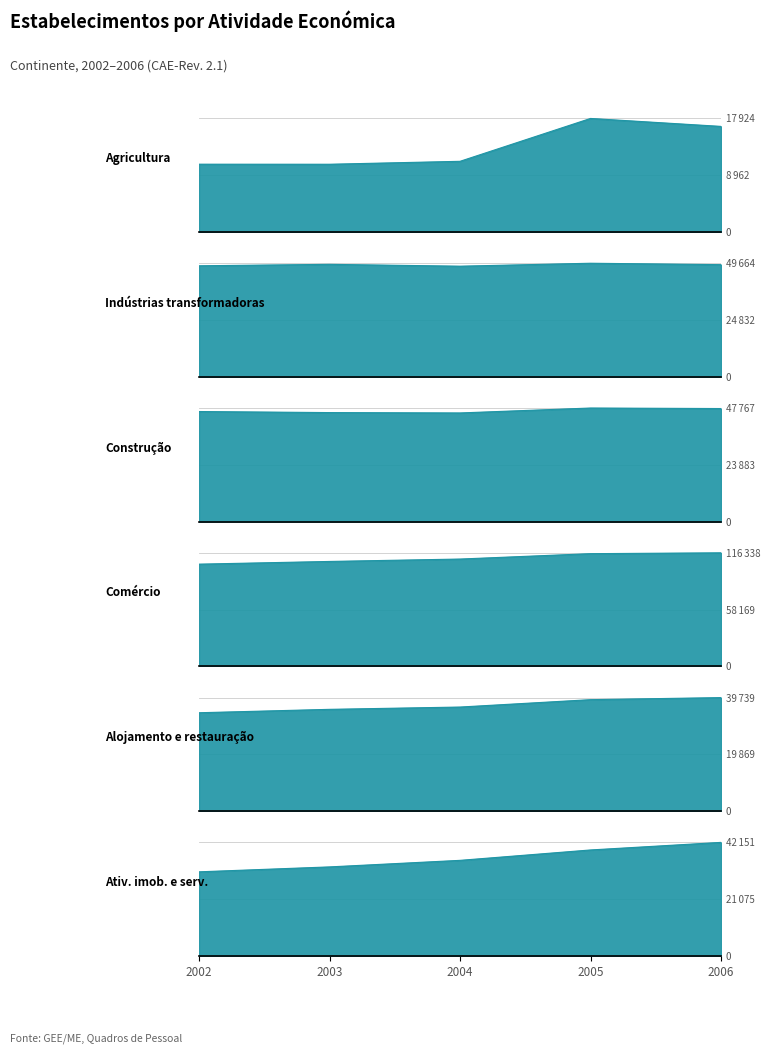

What is the lowest value of the Agricultura (A) series?

10699